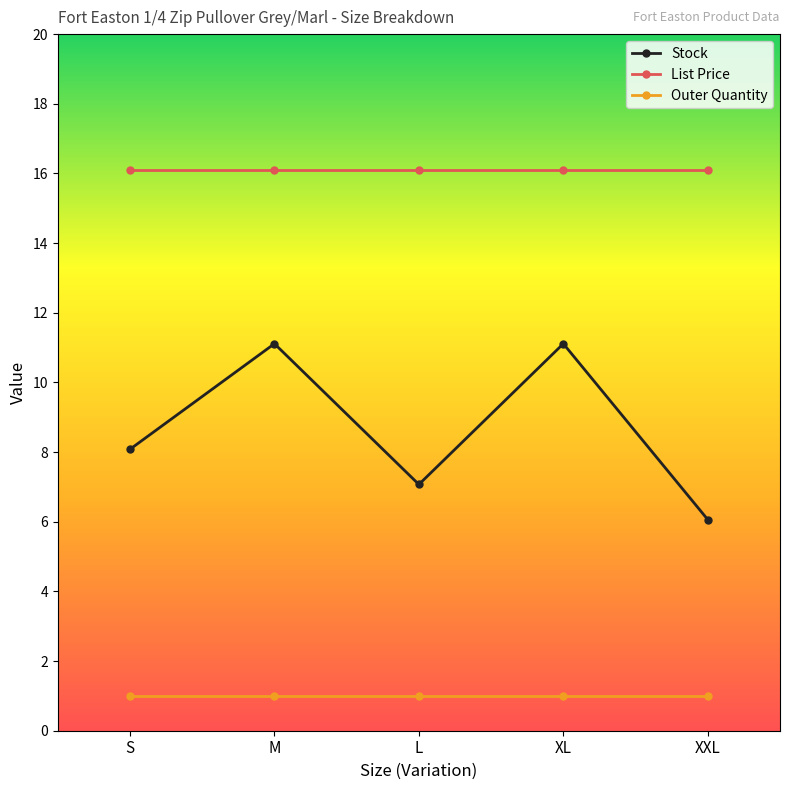

Does the chart display data point markers on the line(s)?

Yes